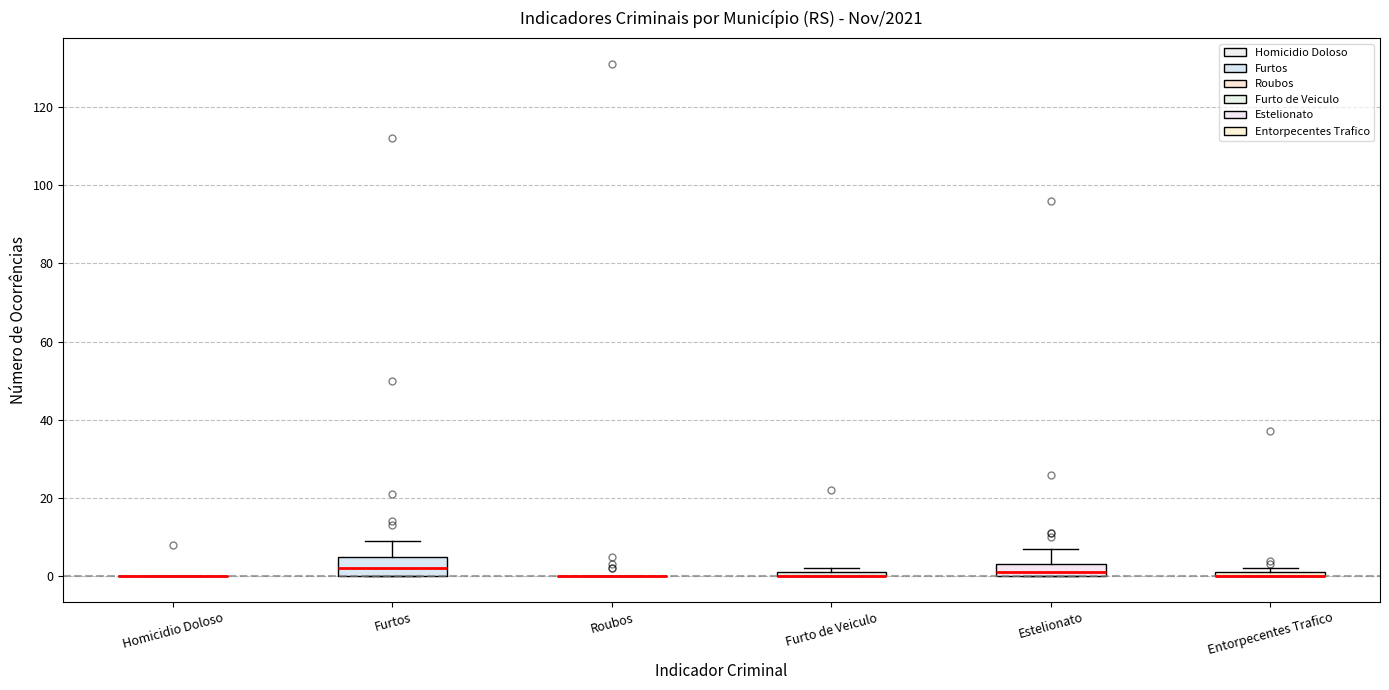

Where is the upper edge of the box for Furtos on the y-axis? The values are not printed on the chart, so give them approximately, as read against the axis.

6